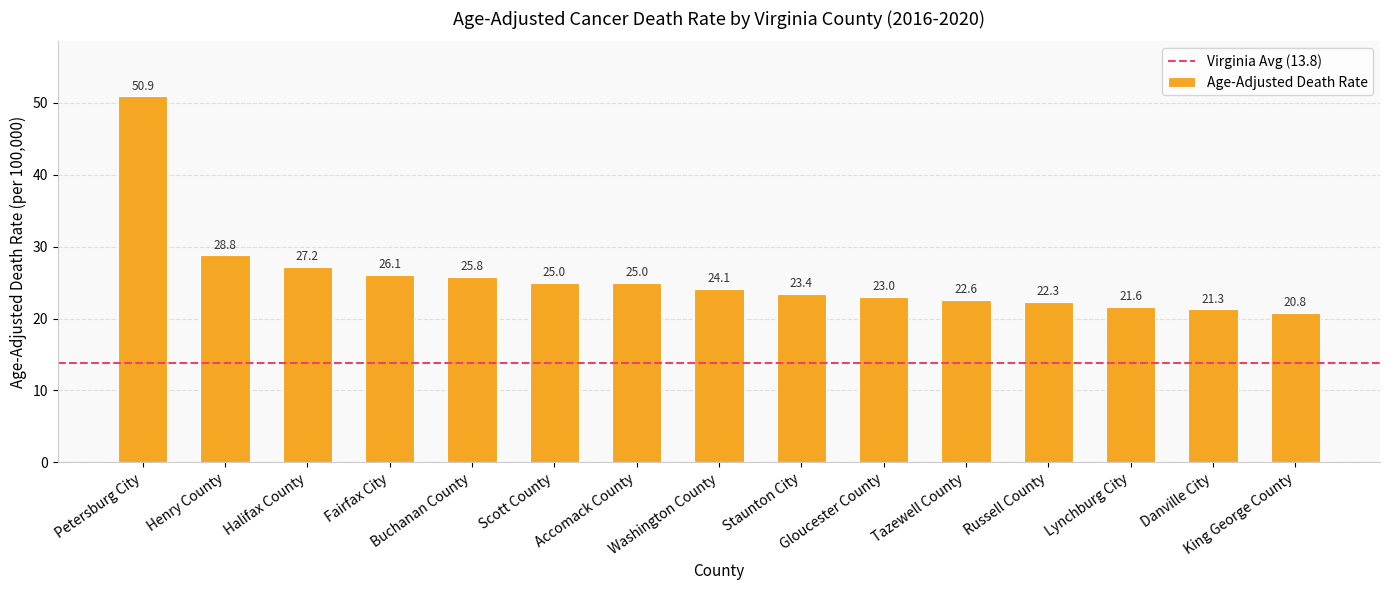

Reading right to left, what are all the values shown in this chart?

King George County=20.8	Danville City=21.3	Lynchburg City=21.6	Russell County=22.3	Tazewell County=22.6	Gloucester County=23.0	Staunton City=23.4	Washington County=24.1	Accomack County=25.0	Scott County=25.0	Buchanan County=25.8	Fairfax City=26.1	Halifax County=27.2	Henry County=28.8	Petersburg City=50.9